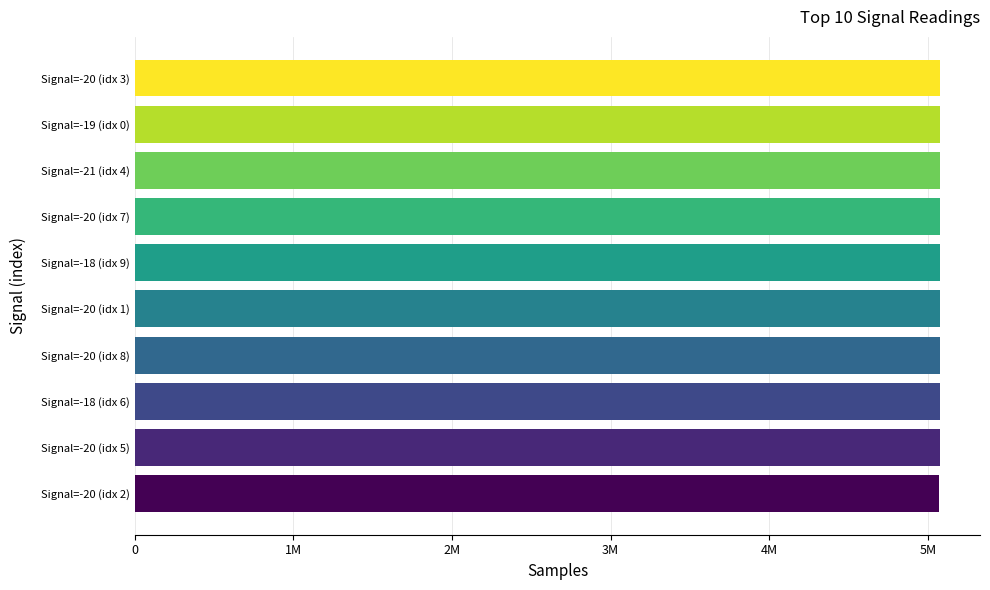

Are the bars horizontal?

Yes